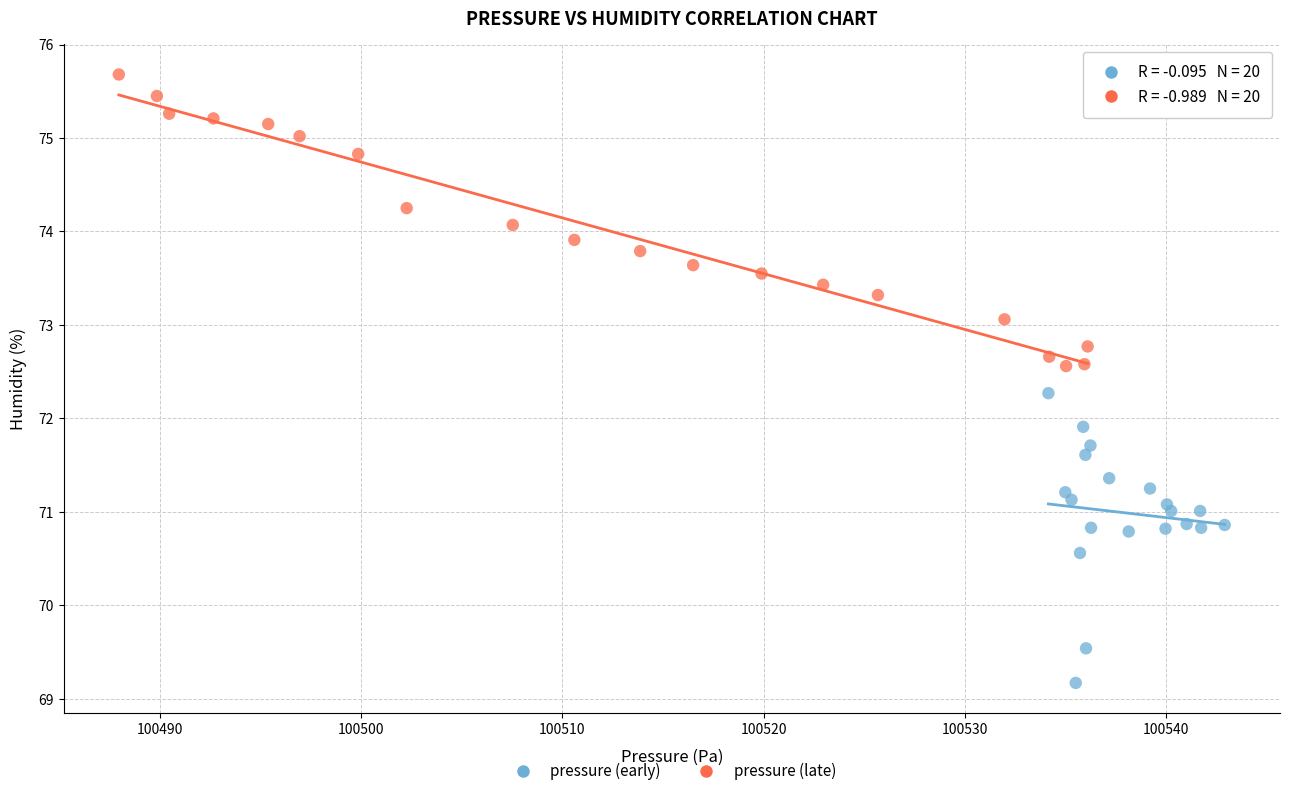

Which series contains the highest Y value?

pressure (late)